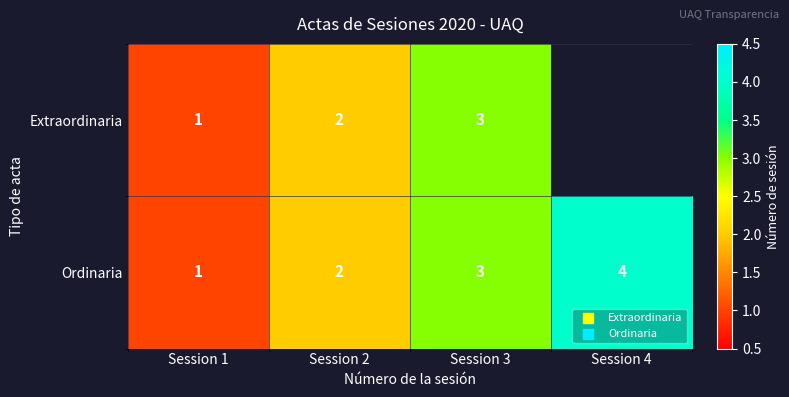

Is it true that Ordinaria equals 3 at Session 3?

True